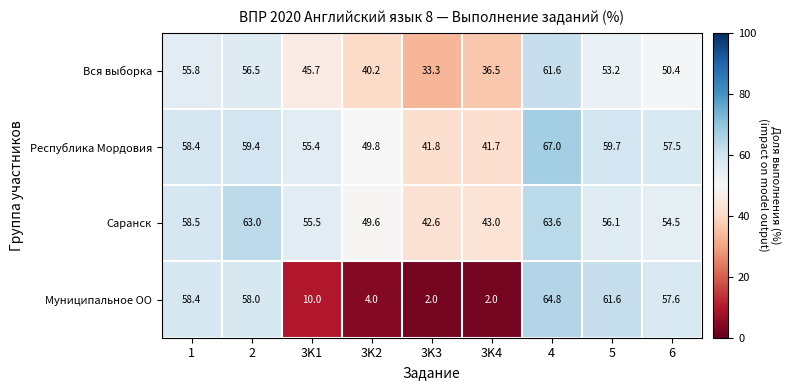

What is the approximate value of Муниципальное ОО at 5?

61.6